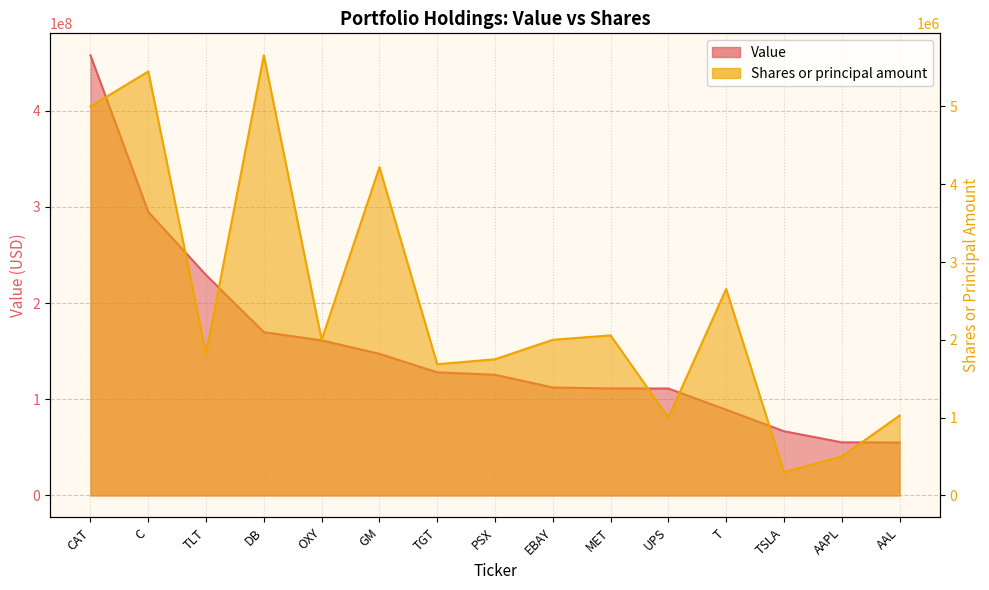

True or false: Value has a value of 112240000 at EBAY.

True